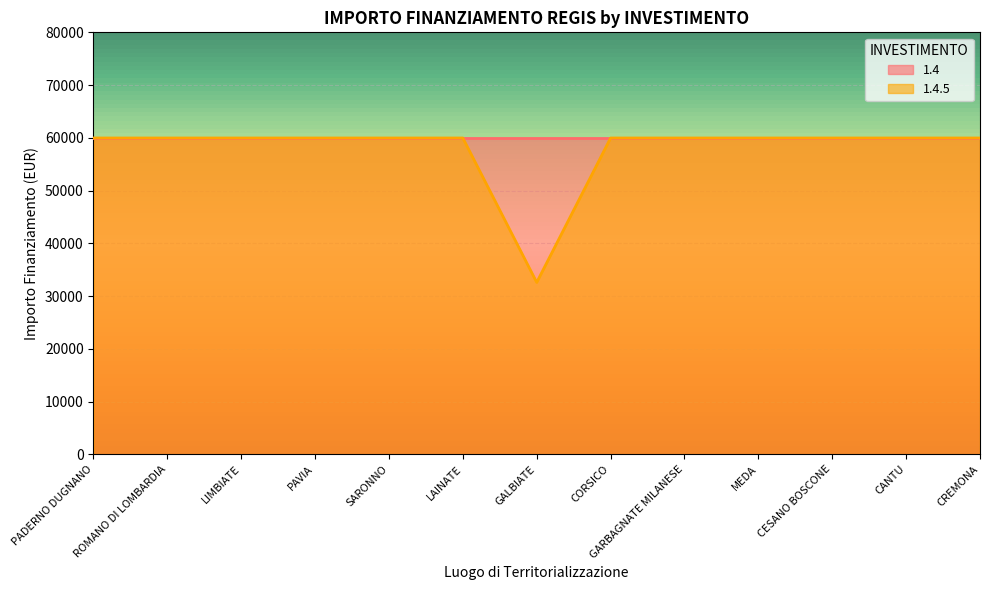

Reading right to left, list all the values displayed in this chart.

CREMONA=59966	CANTU=59966	CESANO BOSCONE=59966	MEDA=59966	GARBAGNATE MILANESE=59966	CORSICO=59966	GALBIATE=32589	LAINATE=59966	SARONNO=59966	PAVIA=59966	LIMBIATE=59966	ROMANO DI LOMBARDIA=59966	PADERNO DUGNANO=59966